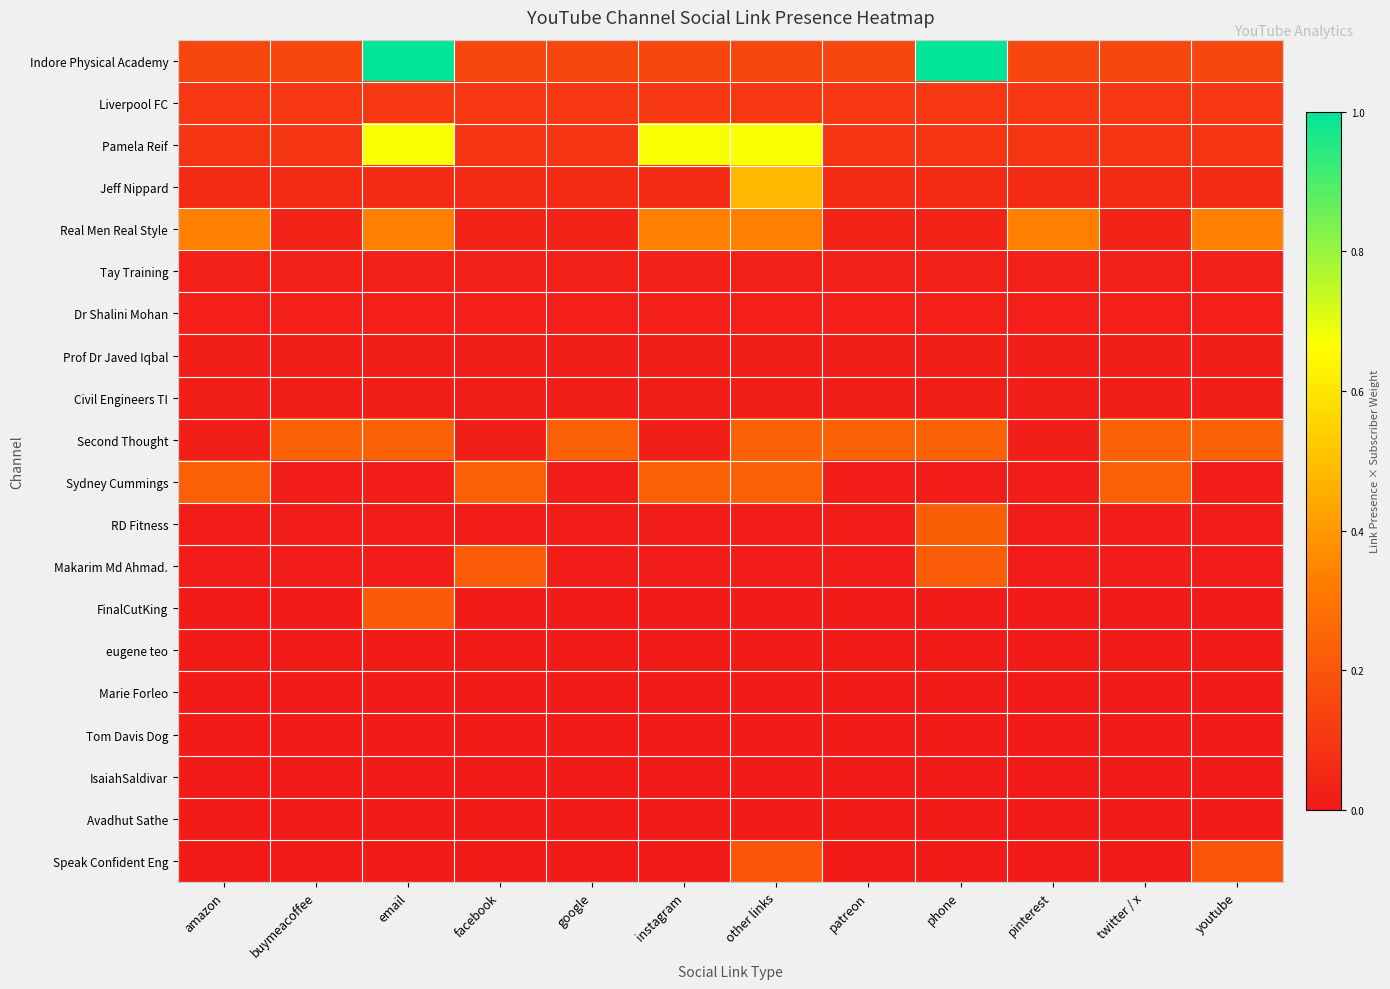

Which series has the largest total across all categories?

Indore Physical Academy